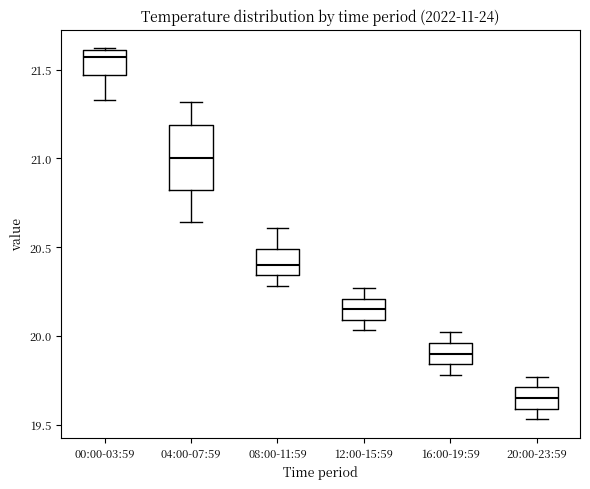

Reading left to right, read every box against the y-axis: the position of its median line, the range the box covers, and the ends of its whiskers. The values are not printed on the chart, so give them approximately, as read against the axis.

00:00-03:59: median 21.55, box 21.45 to 21.60, whiskers 21.35 to 21.60
04:00-07:59: median 21.00, box 20.80 to 21.20, whiskers 20.65 to 21.30
08:00-11:59: median 20.40, box 20.35 to 20.50, whiskers 20.30 to 20.60
12:00-15:59: median 20.15, box 20.10 to 20.20, whiskers 20.05 to 20.25
16:00-19:59: median 19.90, box 19.85 to 19.95, whiskers 19.80 to 20.00
20:00-23:59: median 19.65, box 19.60 to 19.70, whiskers 19.55 to 19.75